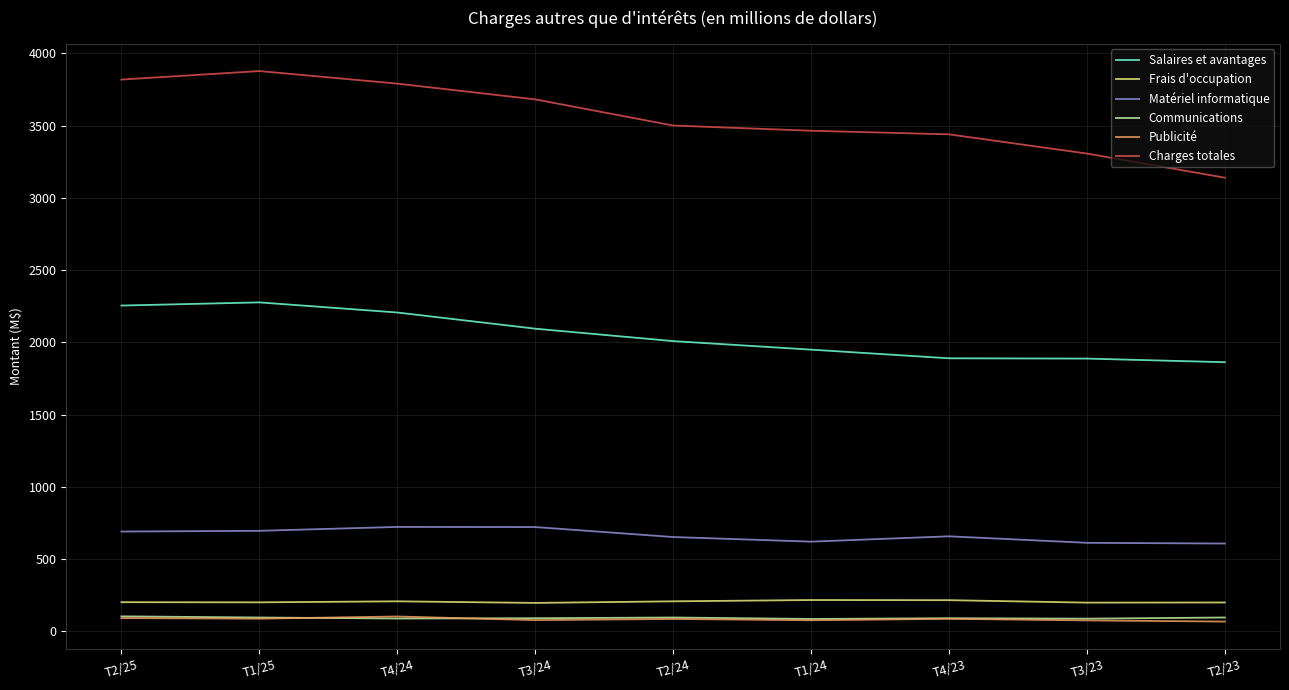

Count the number of categories in the chart.

9